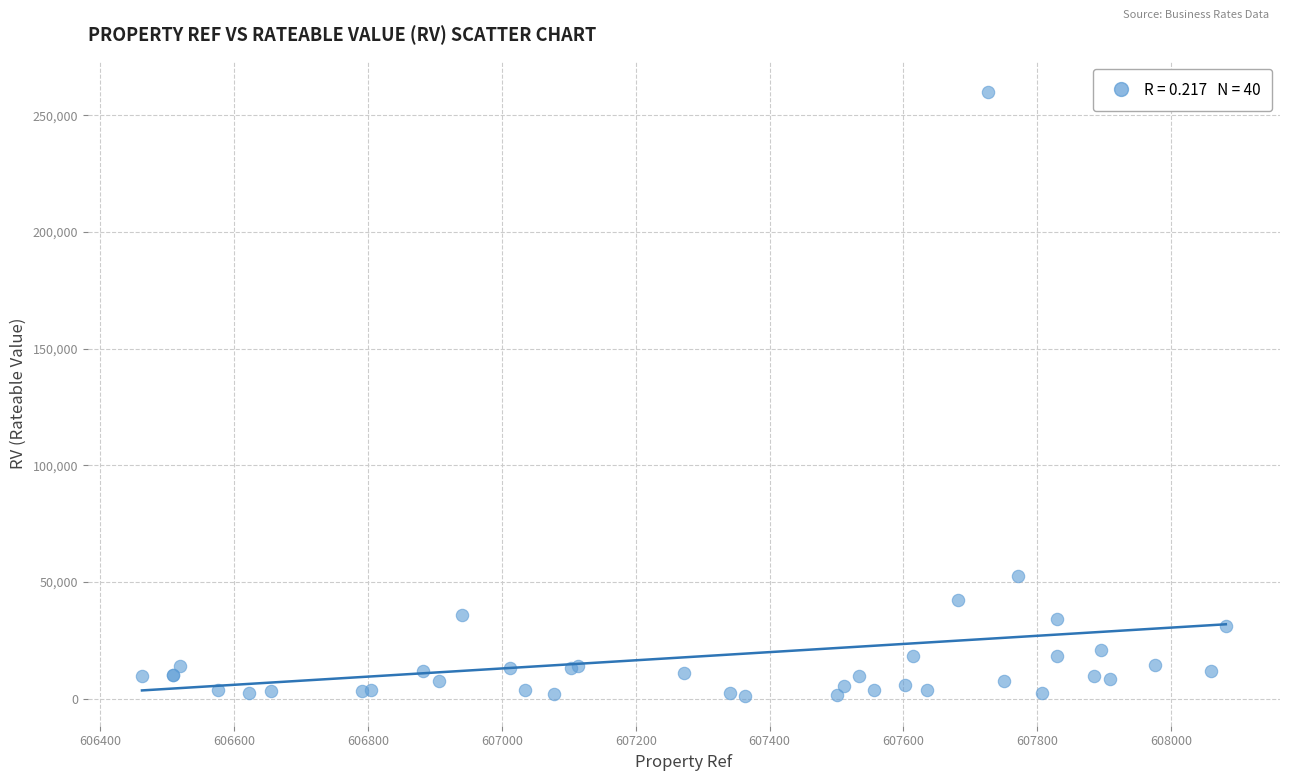

What Y value in the scatter plot is closest to 130662?

52500